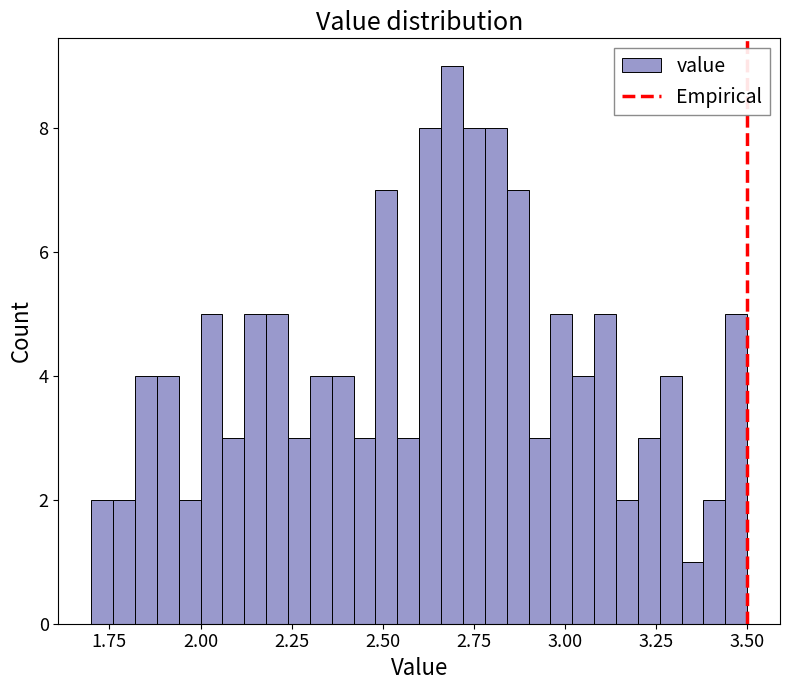

Read against the x-axis, roughly where is the centre of the tallest bar?

2.70